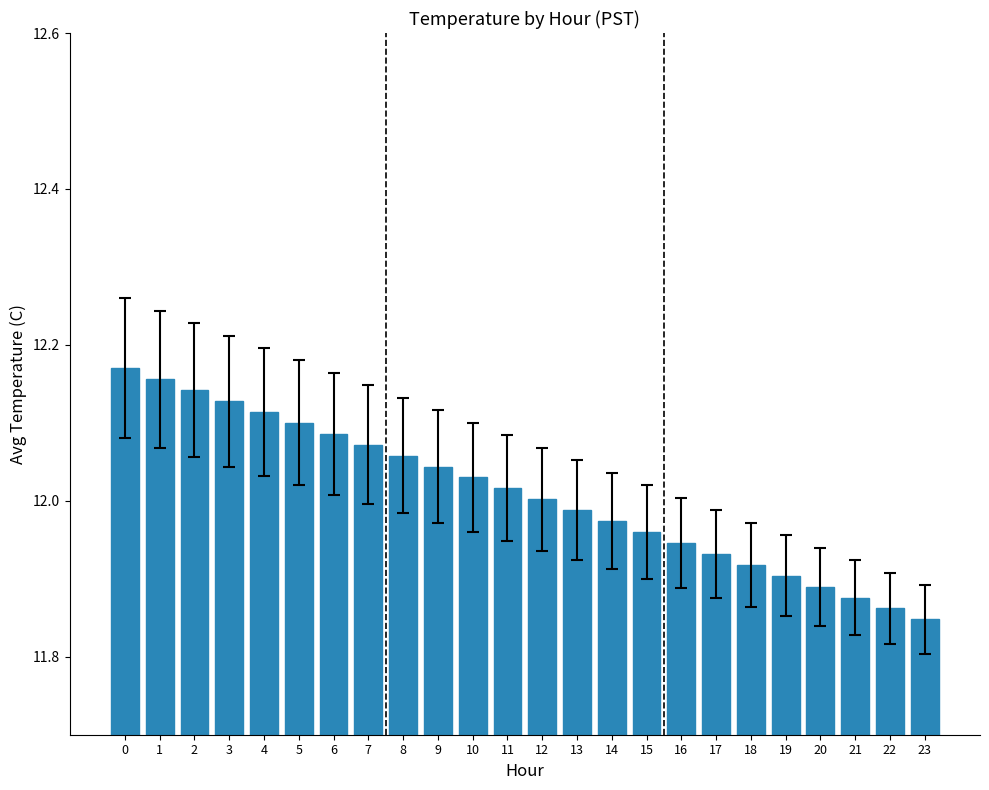

What is the sum of all values?

288.2